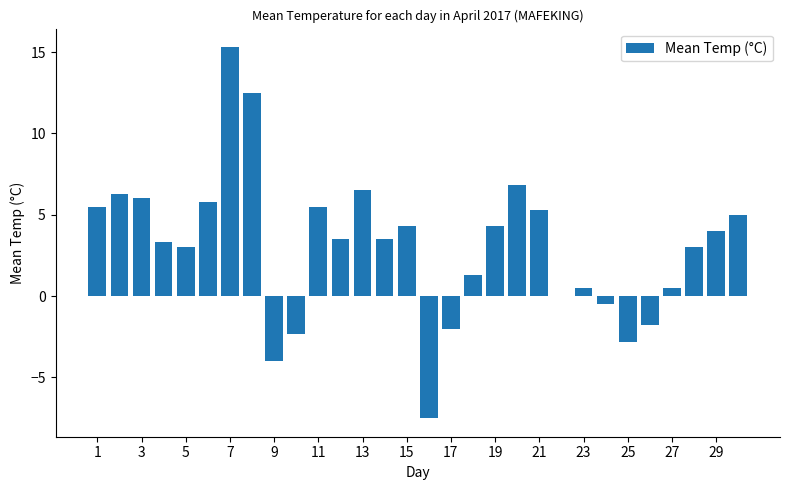

What is the greatest value displayed?

15.3